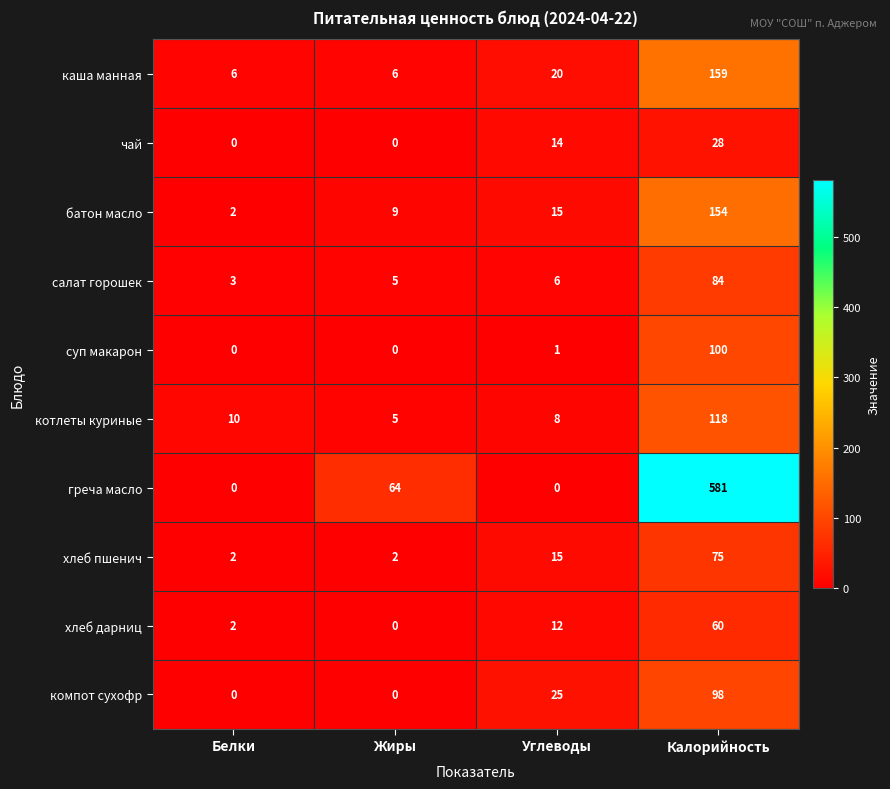

What is the maximum value for котлеты куриные?

118